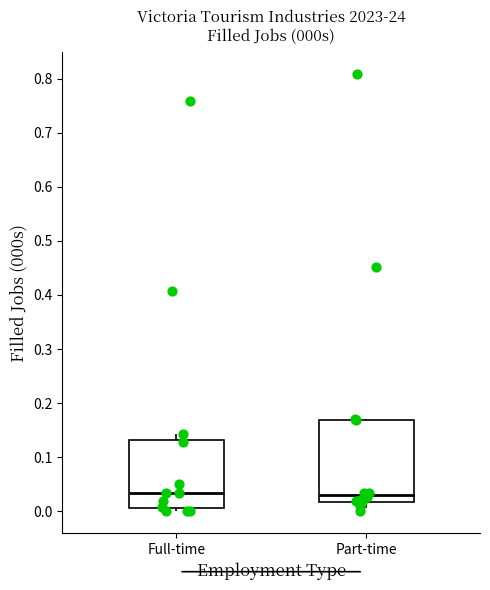

Reading left to right, transcribe this box plot: for each box, give where its median line is, the range the box spans, and where its two whiskers end, as read against the y-axis. The values are not printed on the chart, so give them approximately, as read against the axis.

Full-time: median 0.03, box 0.01 to 0.13, whiskers 0.00 to 0.14
Part-time: median 0.03, box 0.02 to 0.17, whiskers 0.00 to 0.17